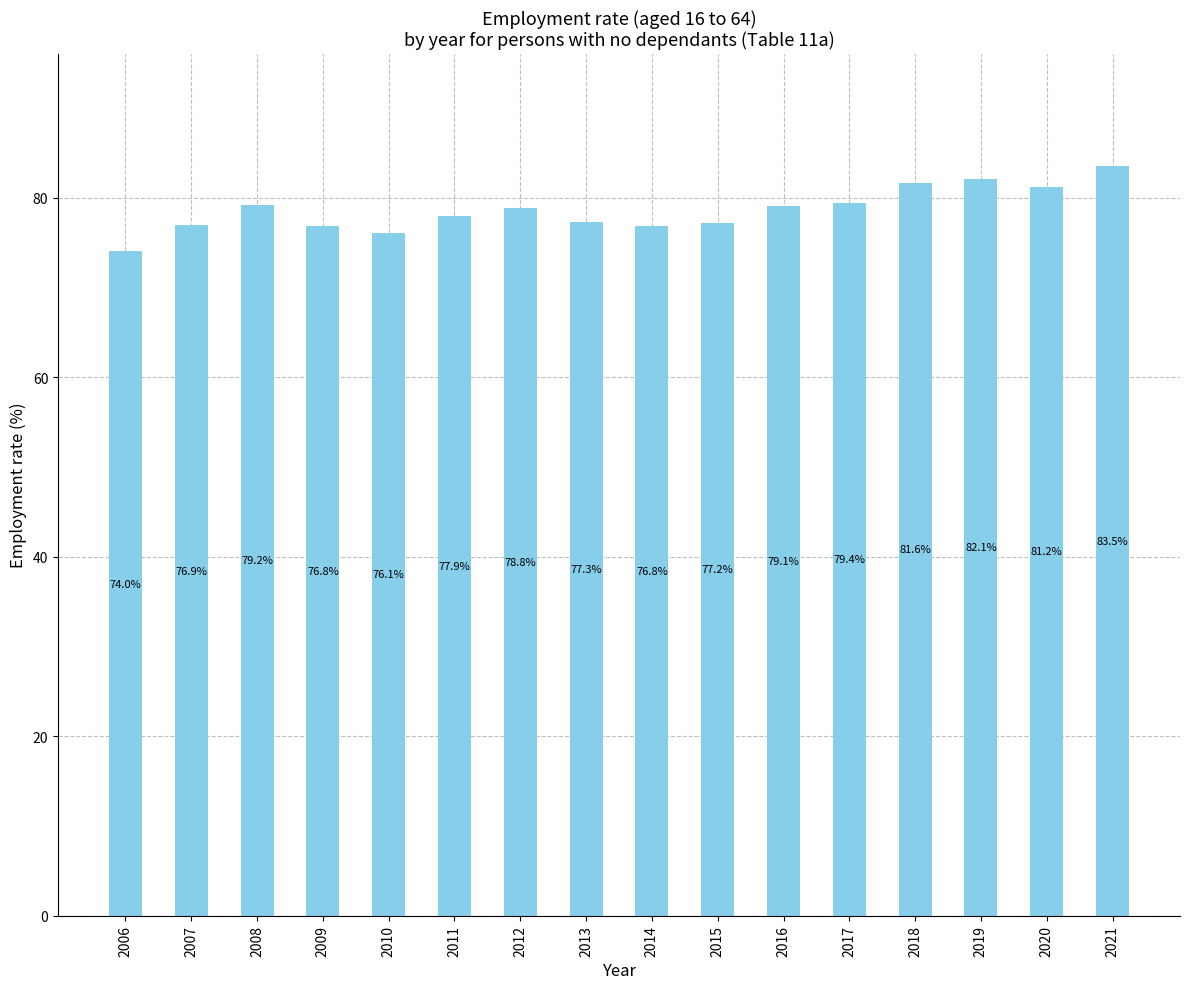

Read the value at 2013.

77.3